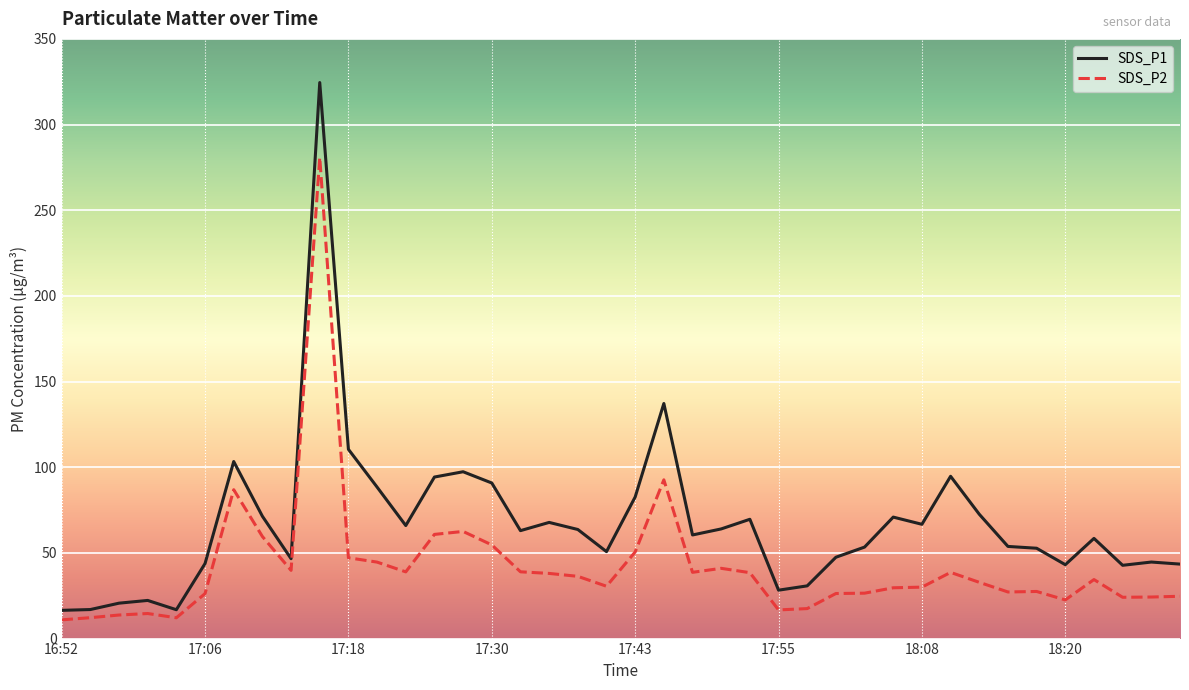

Rank the series by their maximum value, from highest to lowest.

SDS_P1, SDS_P2